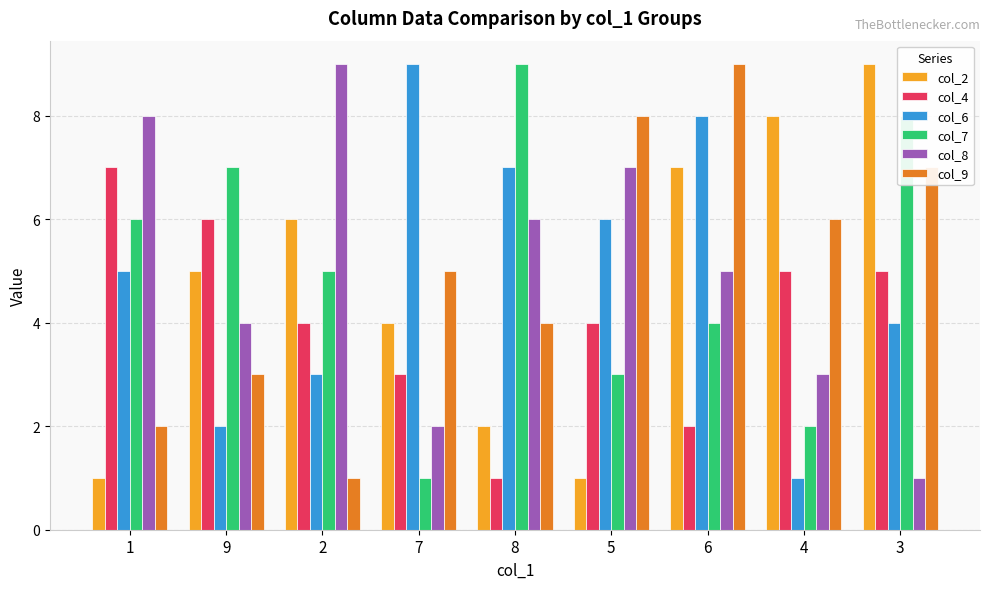

Rank the series at 2 from highest to lowest value.

col_8, col_2, col_7, col_4, col_6, col_9